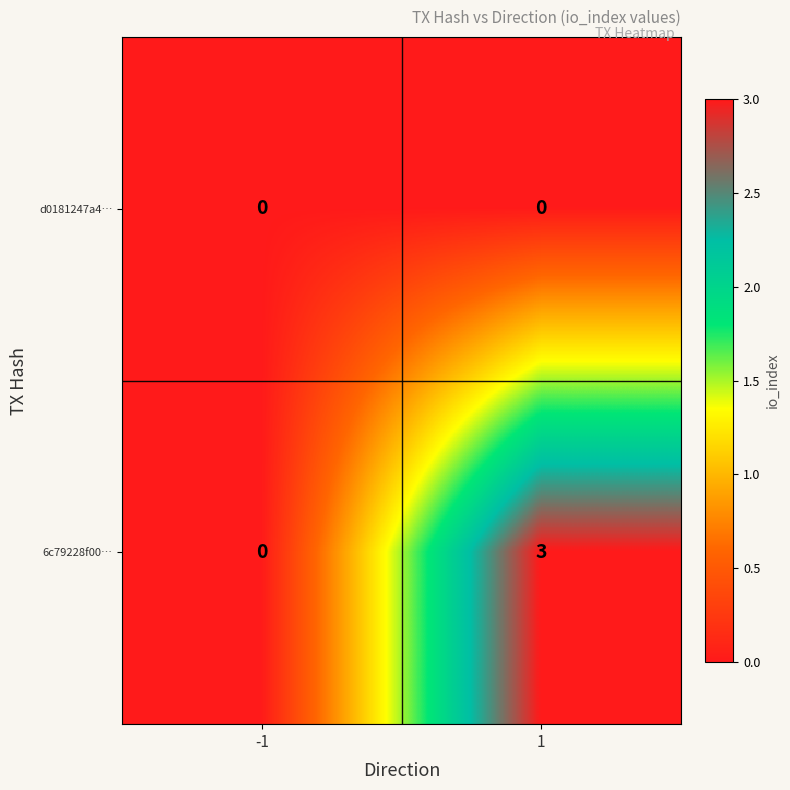

Between -1 and 1, which series saw the biggest shift?

6c79228f00…